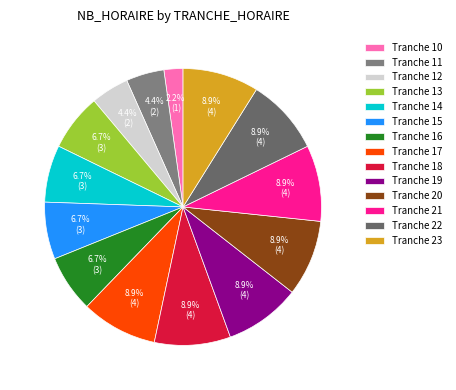

How many segments does this pie chart have?

14